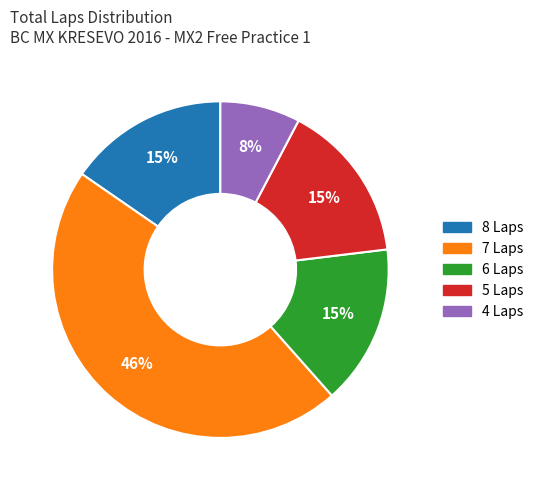

To the nearest percent, what is the average slice percentage?

20%